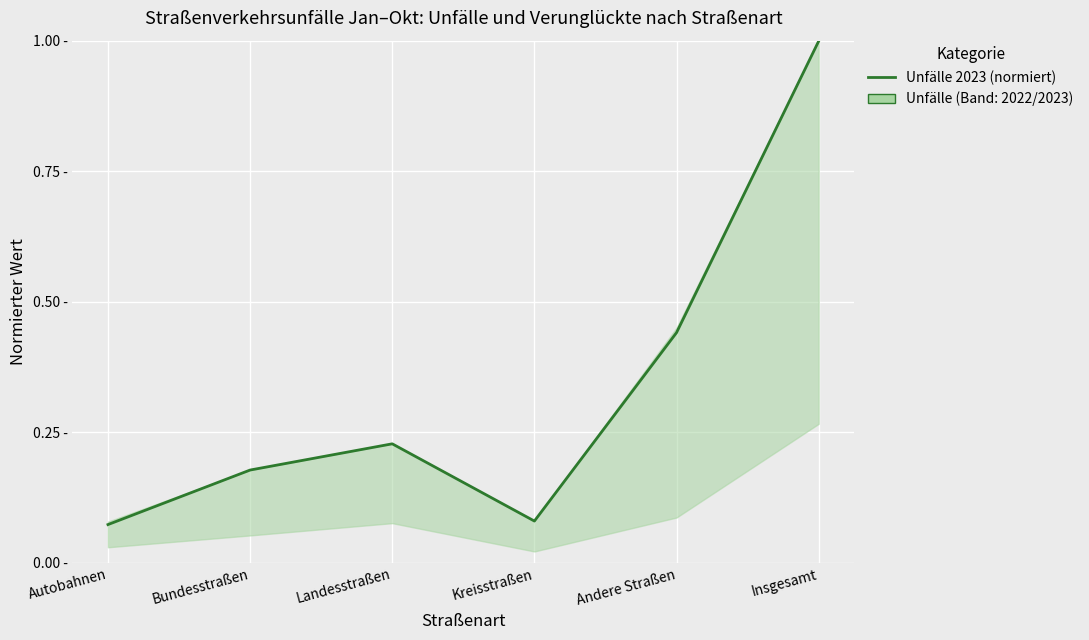

Reading right to left, transcribe all the data shown in this chart.

1.0	0.4	0.1	0.2	0.2	0.1